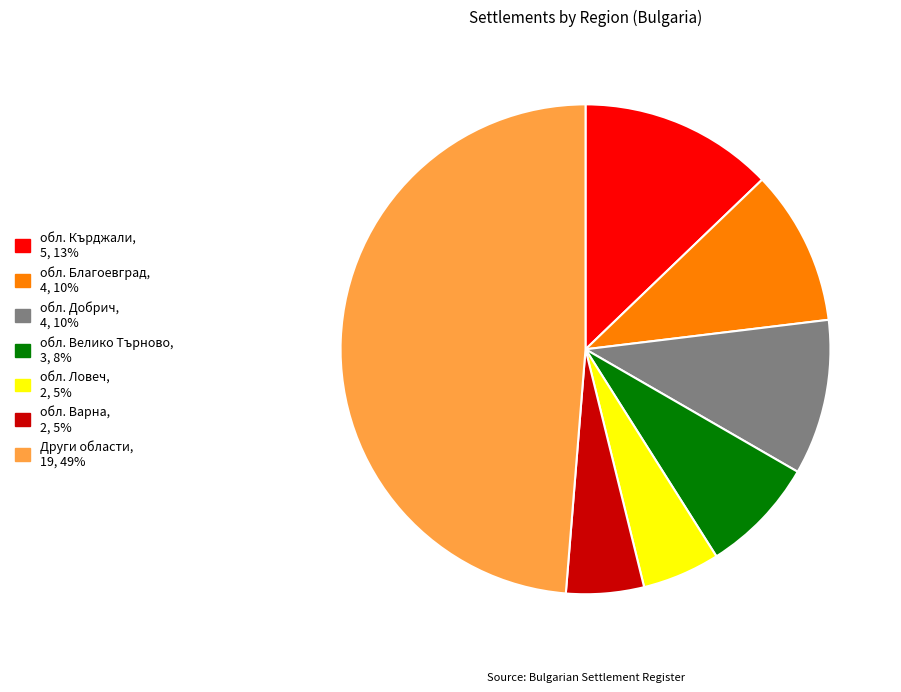

Does any single category account for the majority?

No